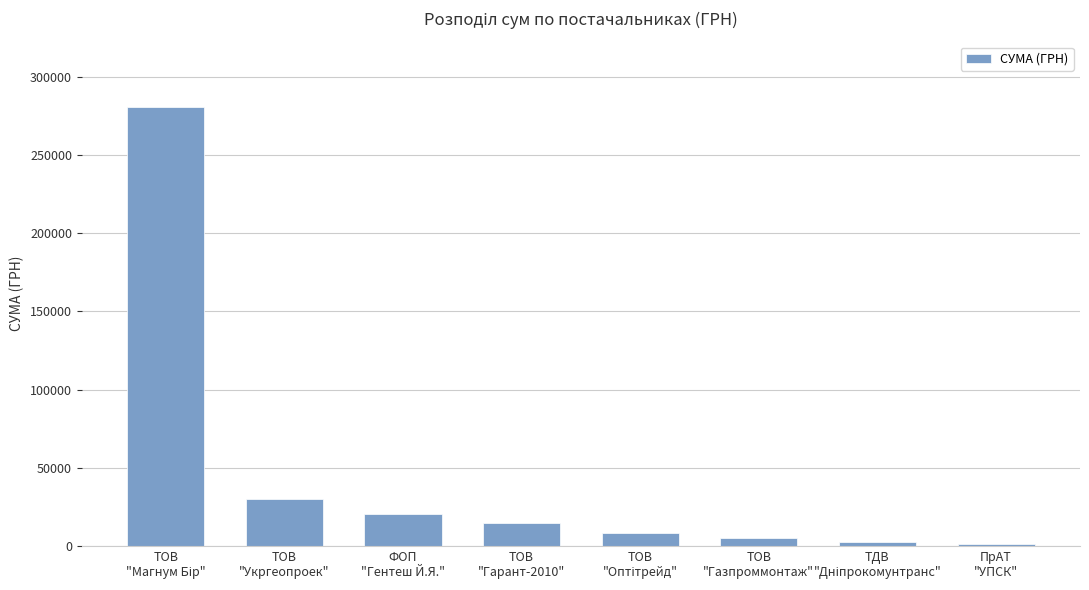

What is the maximum value shown in the chart?

280578.0